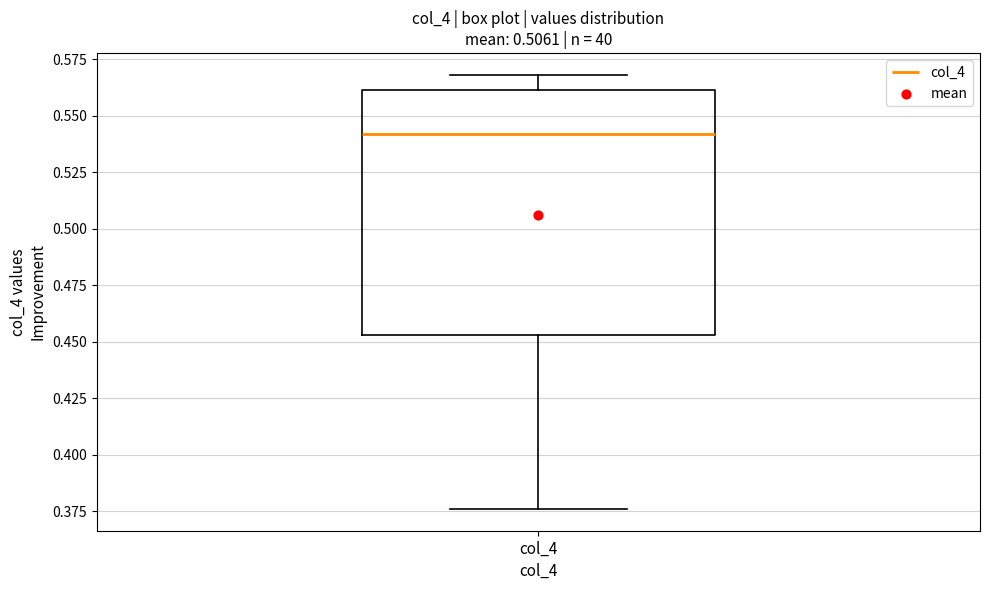

Transcribe this box plot: give where the median line is, the range the box spans, and where the two whiskers end, as read against the y-axis. The values are not printed on the chart, so give them approximately, as read against the axis.

median 0.540, box 0.455 to 0.560, whiskers 0.375 to 0.570